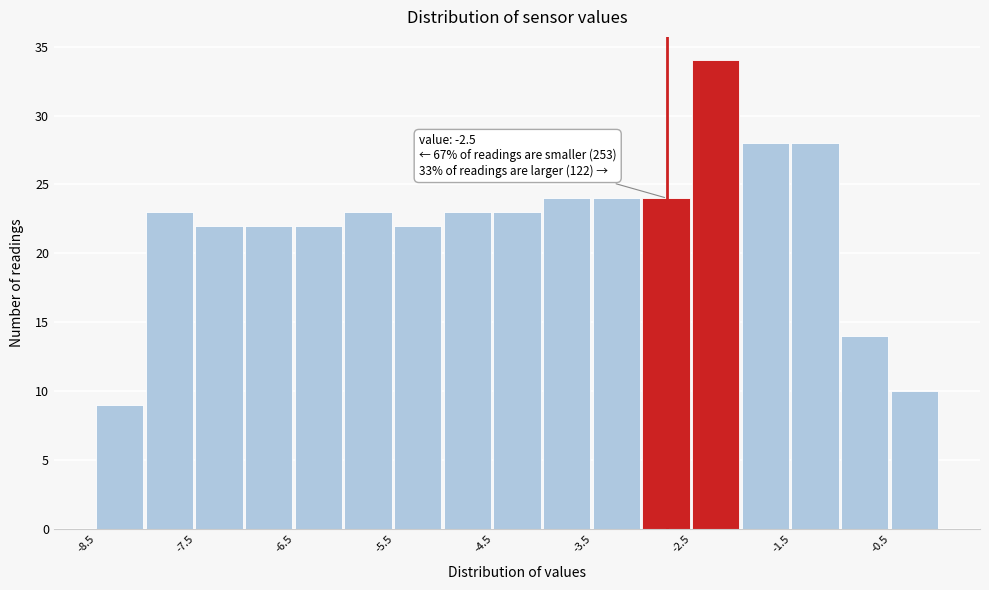

Which range on the x-axis has the tallest bar?

-2.5 to -2.0